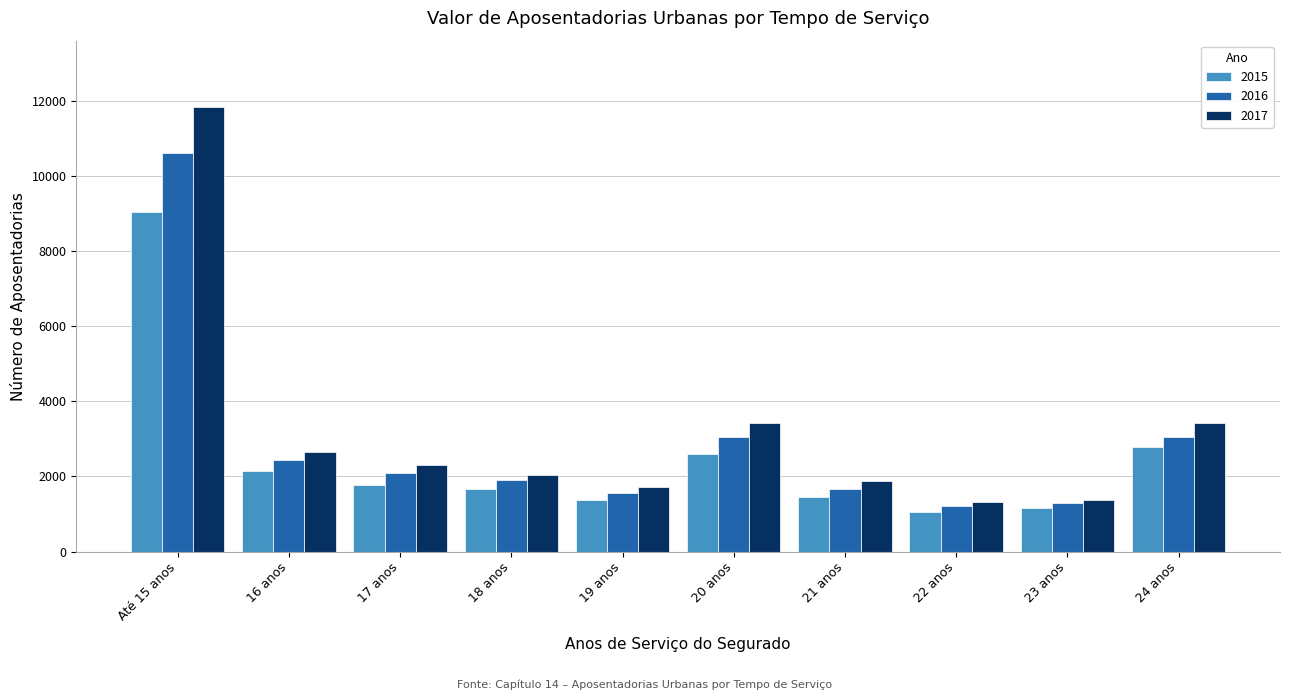

Rank the series by their maximum value, from highest to lowest.

2017, 2016, 2015